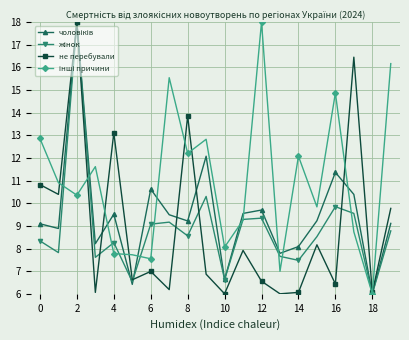

How many interior local peaks does the не перебували series have?

7